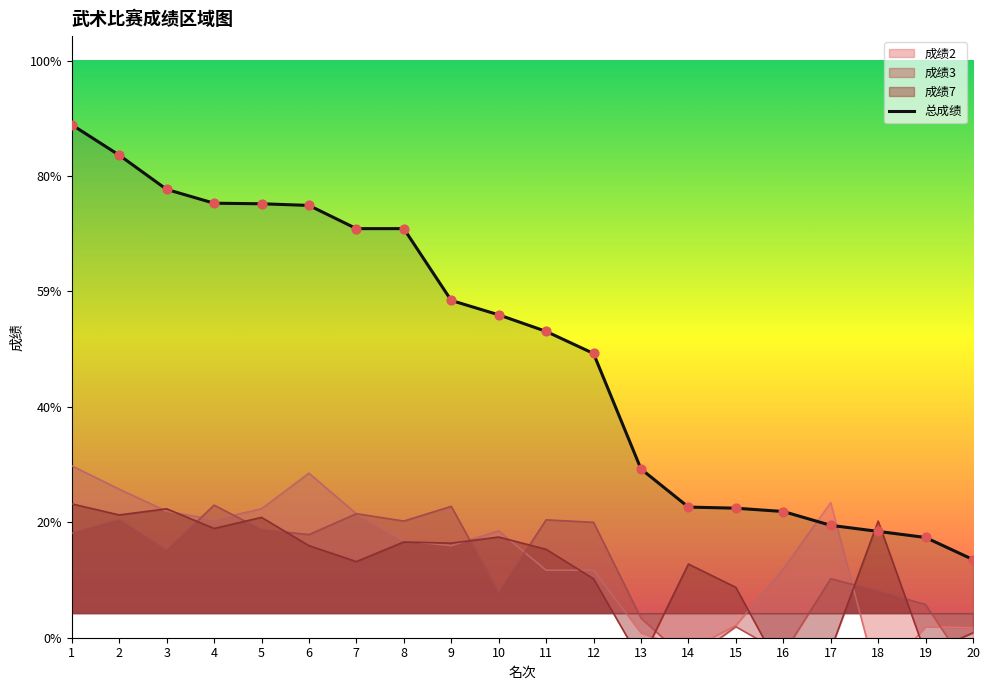

What is the change in value from 5 to 11?

-10.4